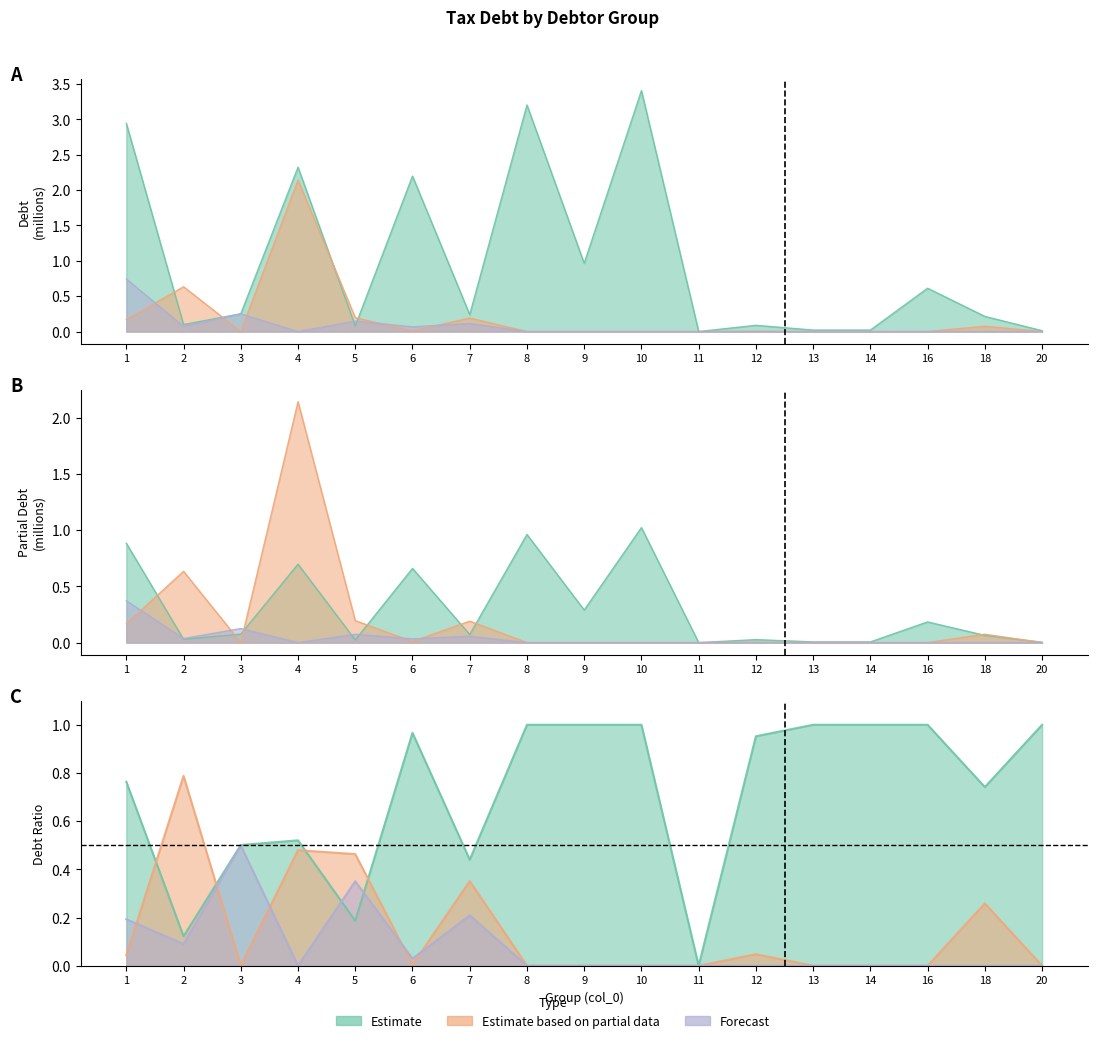

What is the total value across all series at 16?

0.6